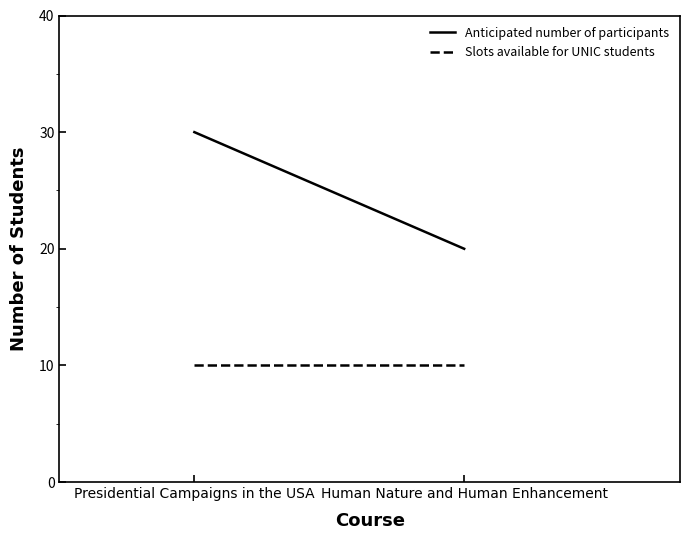

Does the chart display data point markers on the line(s)?

No